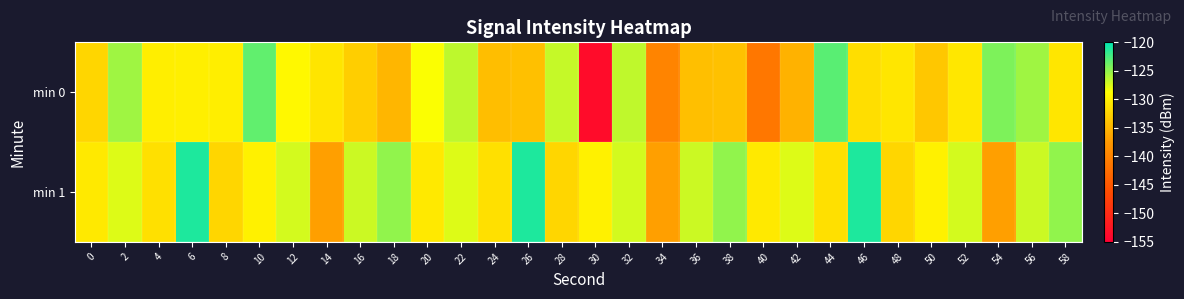

What is the difference between the highest and lowest values at 16?

5.9